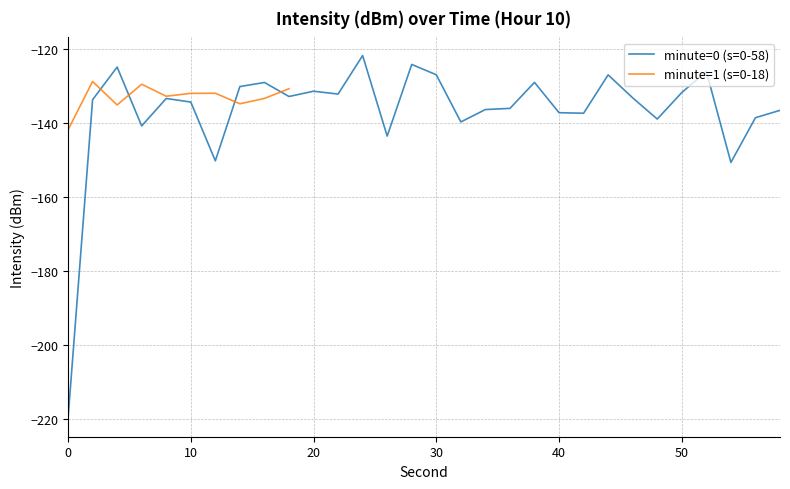

What is the maximum value for minute=0 (s=0-58)?

-121.8